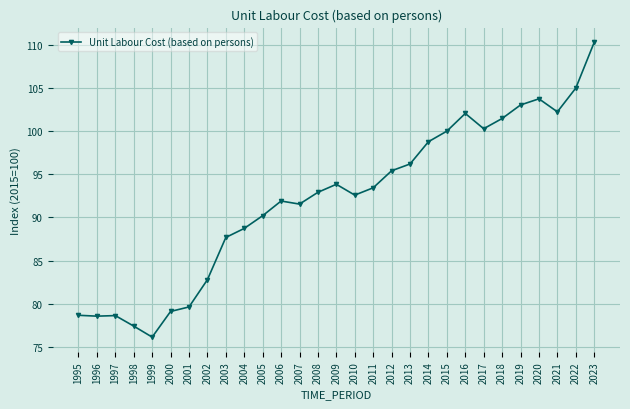

Read the value at 2007.

91.5